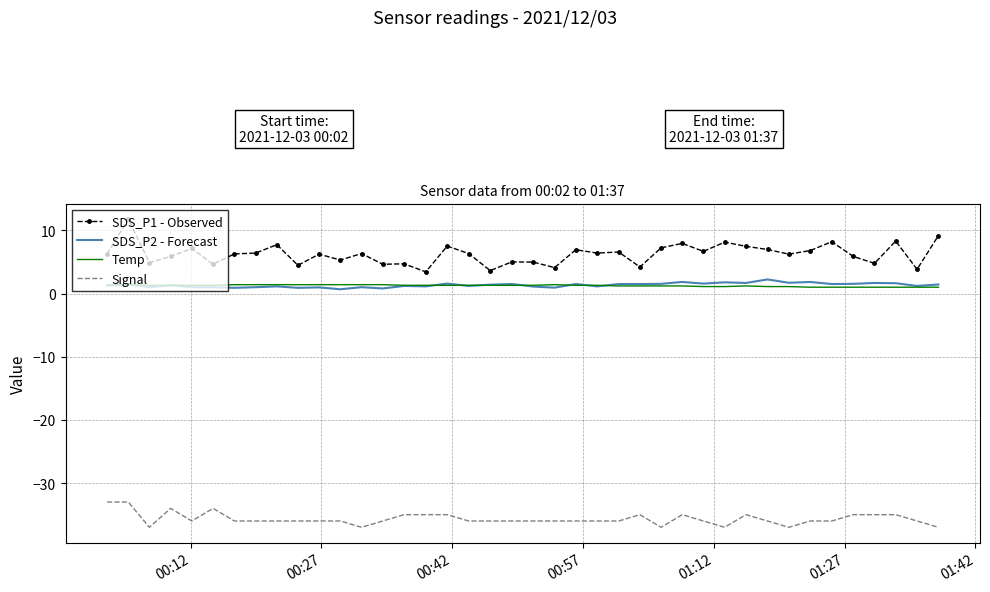

Which series has the largest total across all categories?

SDS_P1 - Observed